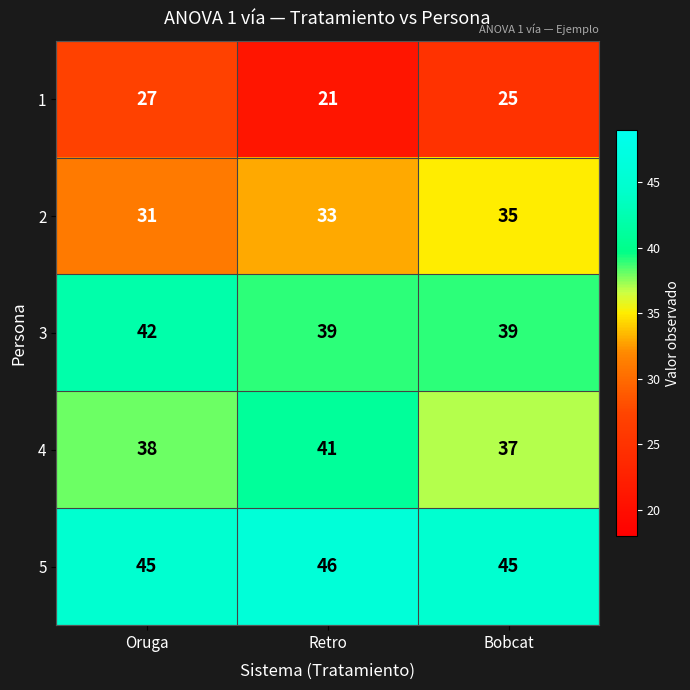

Is it true that 3 equals 39 at Bobcat?

True